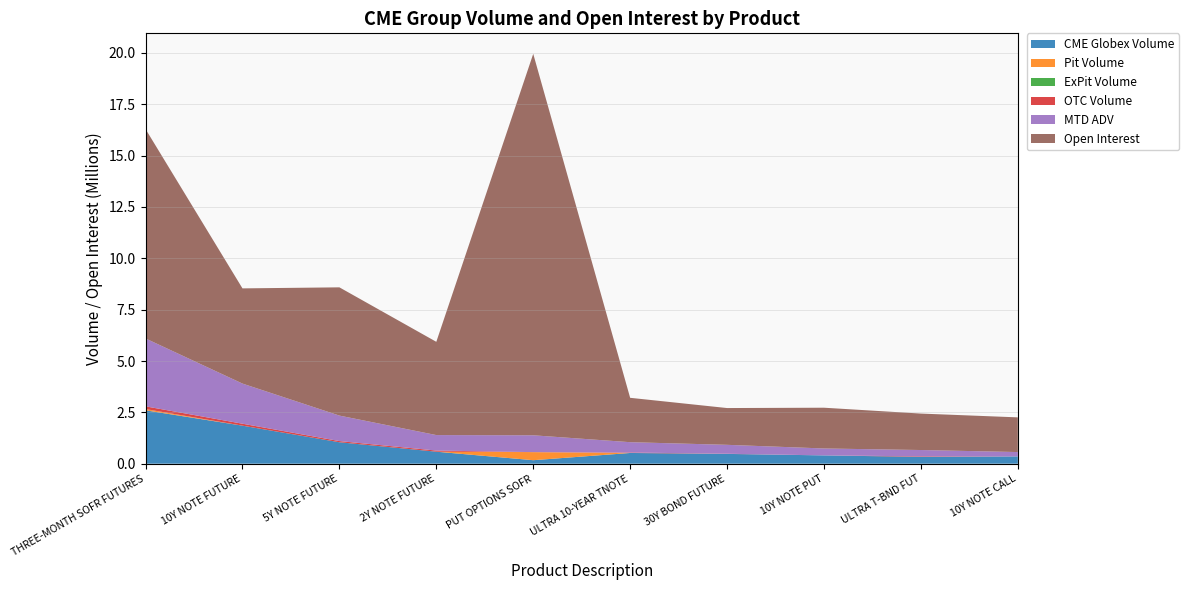

Reading right to left, extract all data points from this chart.

CME Globex Volume: 10Y NOTE CALL=353401	ULTRA T-BND FUT=331730	10Y NOTE PUT=404040	30Y BOND FUTURE=475985	ULTRA 10-YEAR TNOTE=521883	PUT OPTIONS SOFR=170040	2Y NOTE FUTURE=584363	5Y NOTE FUTURE=1044071	10Y NOTE FUTURE=1851358	THREE-MONTH SOFR FUTURES=2598561
Pit Volume: 10Y NOTE CALL=0	ULTRA T-BND FUT=0	10Y NOTE PUT=0	30Y BOND FUTURE=0	ULTRA 10-YEAR TNOTE=0	PUT OPTIONS SOFR=393217	2Y NOTE FUTURE=0	5Y NOTE FUTURE=0	10Y NOTE FUTURE=0	THREE-MONTH SOFR FUTURES=61333
ExPit Volume: 10Y NOTE CALL=0	ULTRA T-BND FUT=0	10Y NOTE PUT=0	30Y BOND FUTURE=0	ULTRA 10-YEAR TNOTE=0	PUT OPTIONS SOFR=0	2Y NOTE FUTURE=0	5Y NOTE FUTURE=0	10Y NOTE FUTURE=0	THREE-MONTH SOFR FUTURES=0
OTC Volume: 10Y NOTE CALL=0	ULTRA T-BND FUT=26013	10Y NOTE PUT=0	30Y BOND FUTURE=7964	ULTRA 10-YEAR TNOTE=21599	PUT OPTIONS SOFR=0	2Y NOTE FUTURE=54978	5Y NOTE FUTURE=57484	10Y NOTE FUTURE=95167	THREE-MONTH SOFR FUTURES=132641
MTD ADV: 10Y NOTE CALL=212998	ULTRA T-BND FUT=307778	10Y NOTE PUT=336766	30Y BOND FUTURE=434501	ULTRA 10-YEAR TNOTE=503593	PUT OPTIONS SOFR=819661	2Y NOTE FUTURE=754053	5Y NOTE FUTURE=1240663	10Y NOTE FUTURE=1954121	THREE-MONTH SOFR FUTURES=3305077
Open Interest: 10Y NOTE CALL=1689132	ULTRA T-BND FUT=1774793	10Y NOTE PUT=1984893	30Y BOND FUTURE=1790837	ULTRA 10-YEAR TNOTE=2160791	PUT OPTIONS SOFR=18574633	2Y NOTE FUTURE=4540766	5Y NOTE FUTURE=6244764	10Y NOTE FUTURE=4635504	THREE-MONTH SOFR FUTURES=10195874